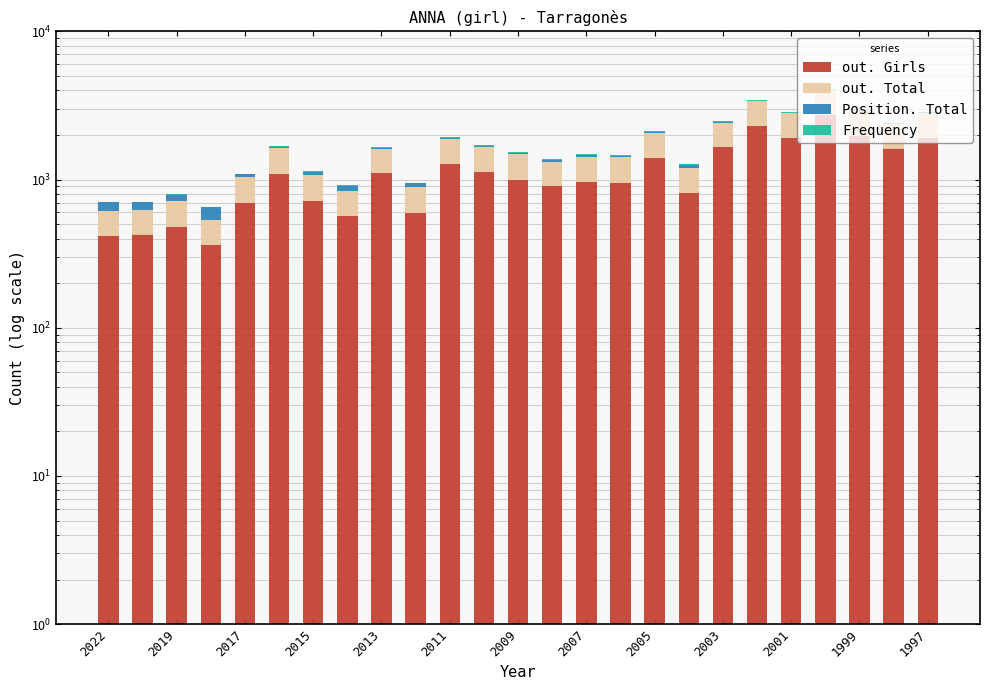

The value of out. Girls at 2019 is 586. True or false?

False